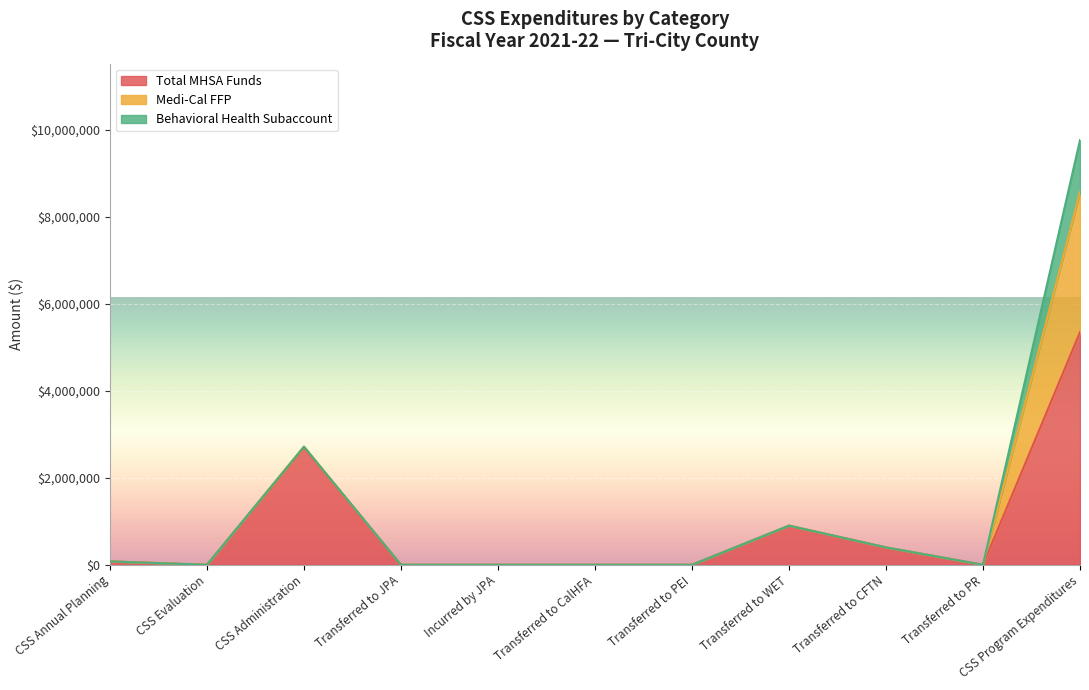

At which category is the sum across all series the highest?

CSS Program Expenditures